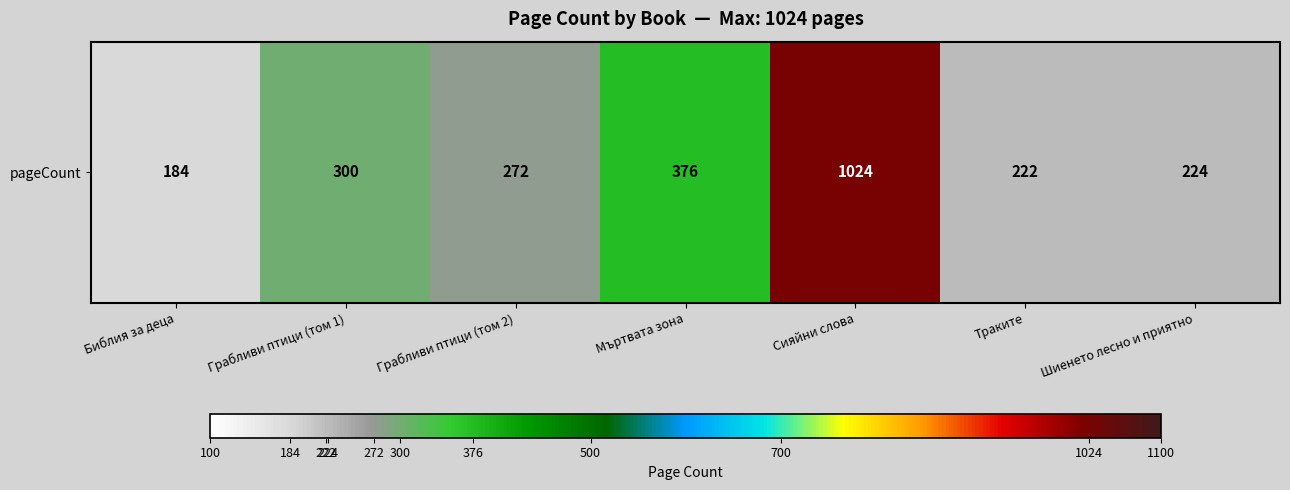

Which label corresponds to the largest value in the chart?

Сияйни слова